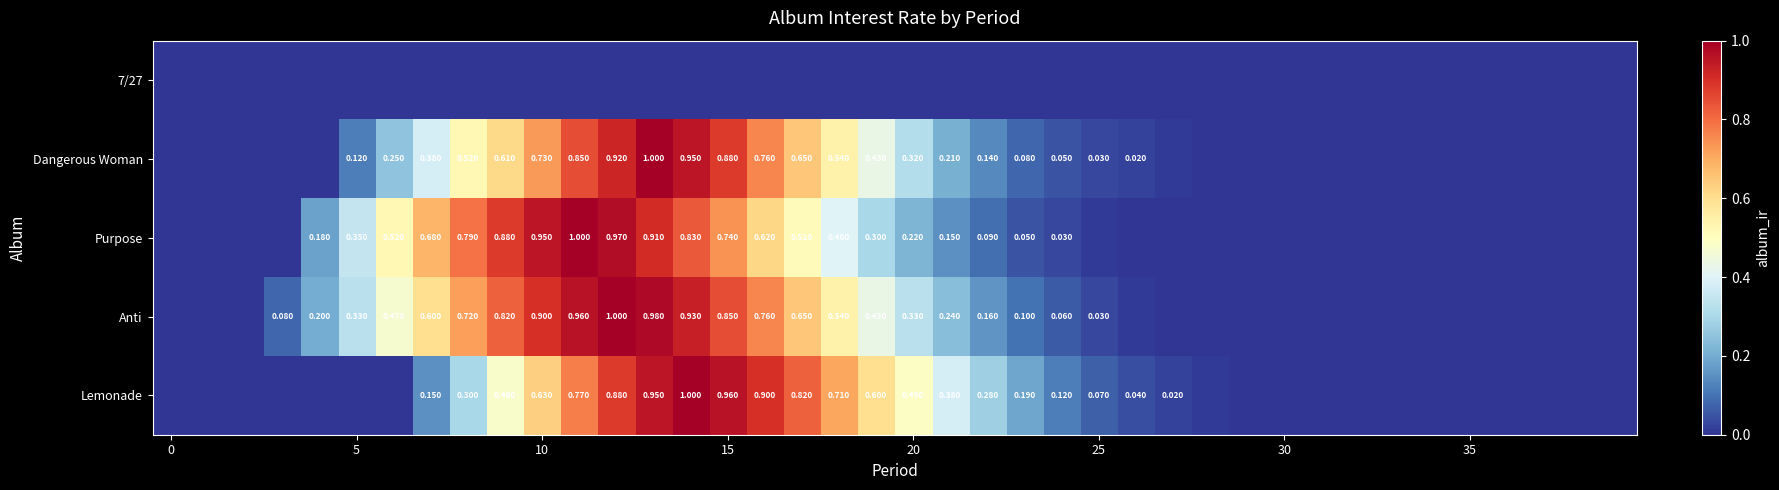

Which has a higher value, 22 or 33?

22